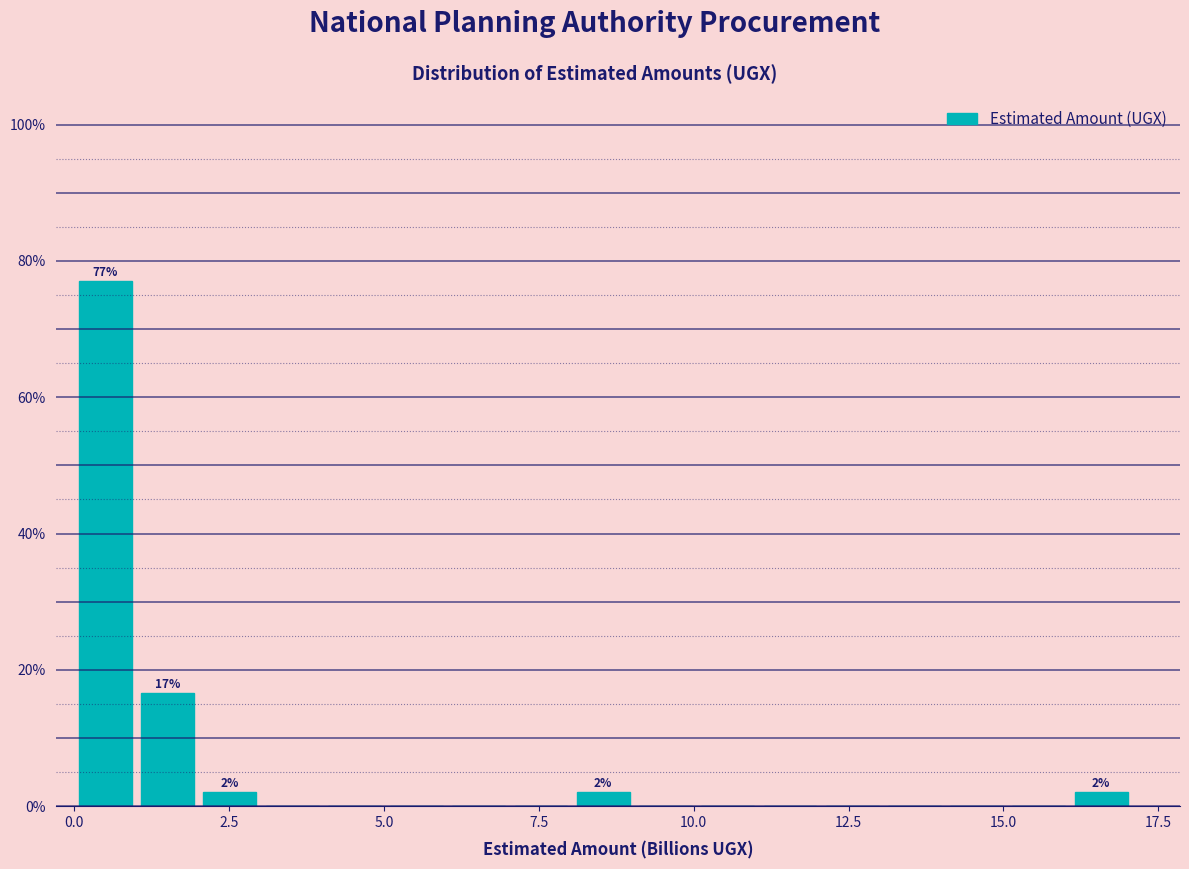

Around what value on the x-axis is the tallest bar? Give the approximate position of its centre, as read against the axis.

0.5